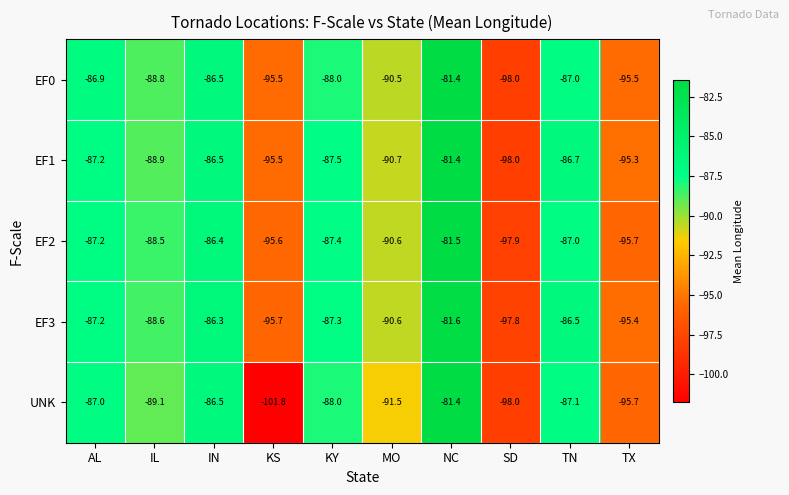

At IL, list the series in order from smallest to largest.

UNK, EF1, EF0, EF3, EF2